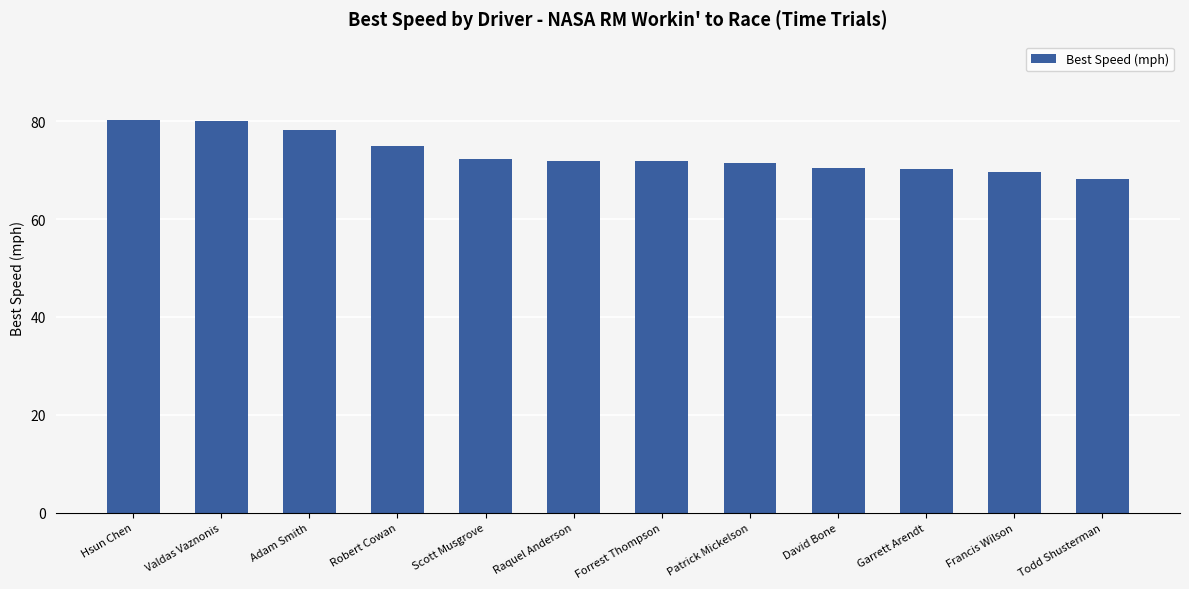

What is the value of the 12th bar from the left?

68.3